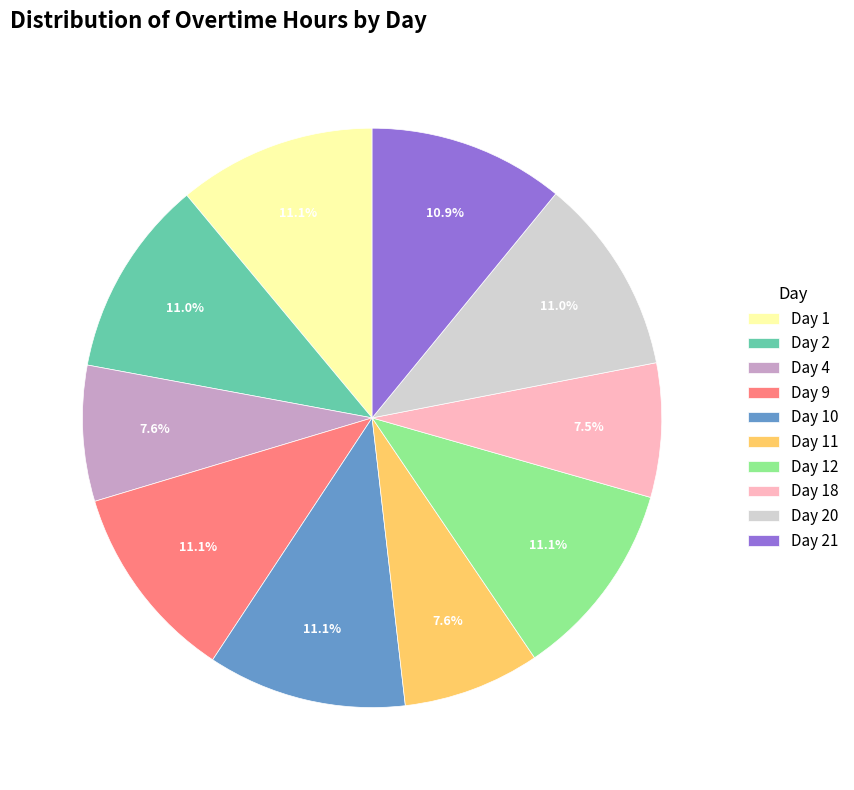

How many segments does this pie chart have?

10